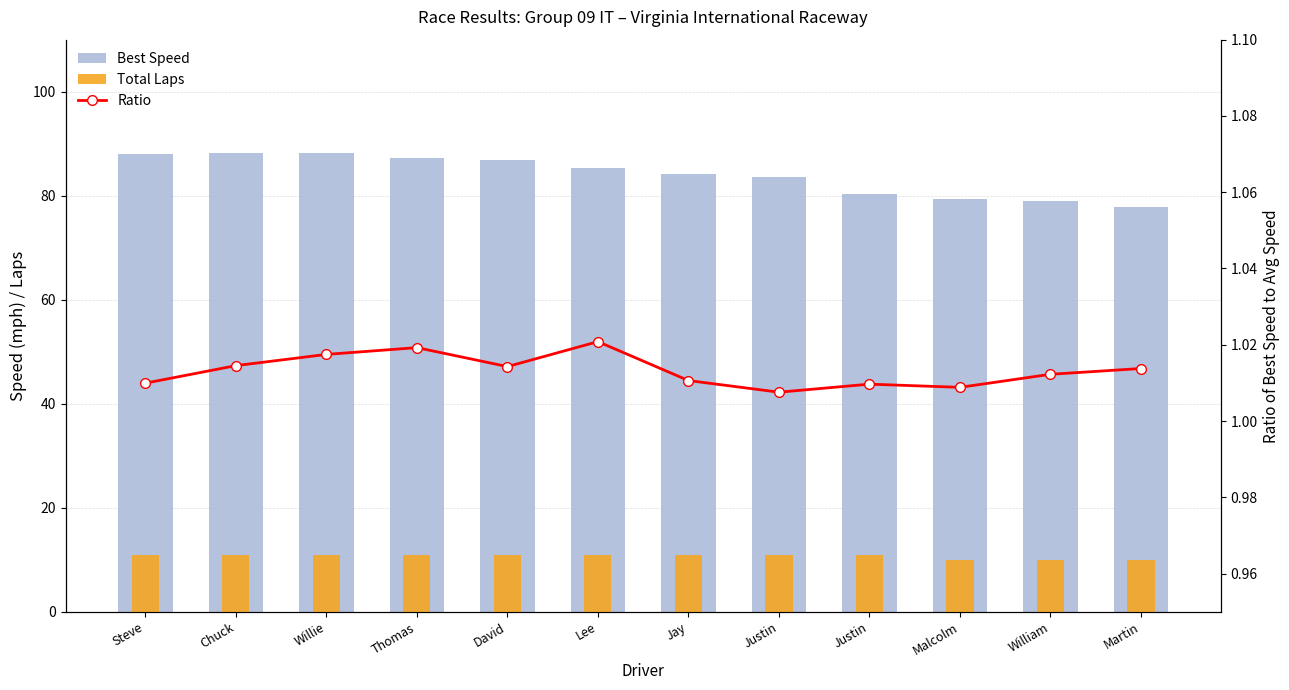

What is the sum of all Total Laps values?

129.0